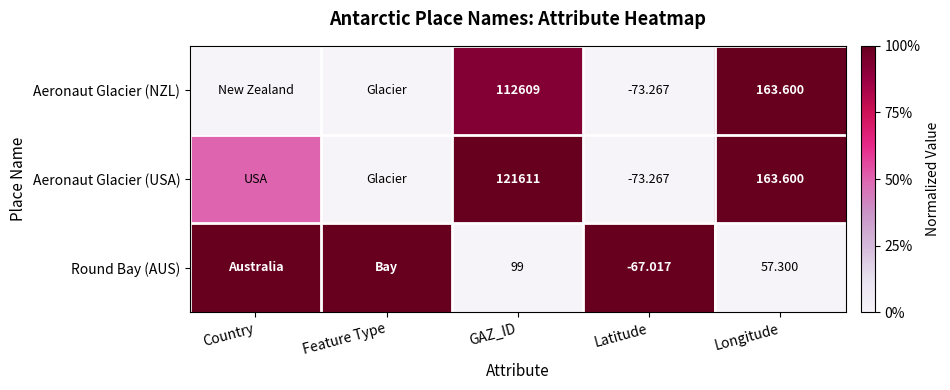

At which category is the sum across all series the highest?

Longitude